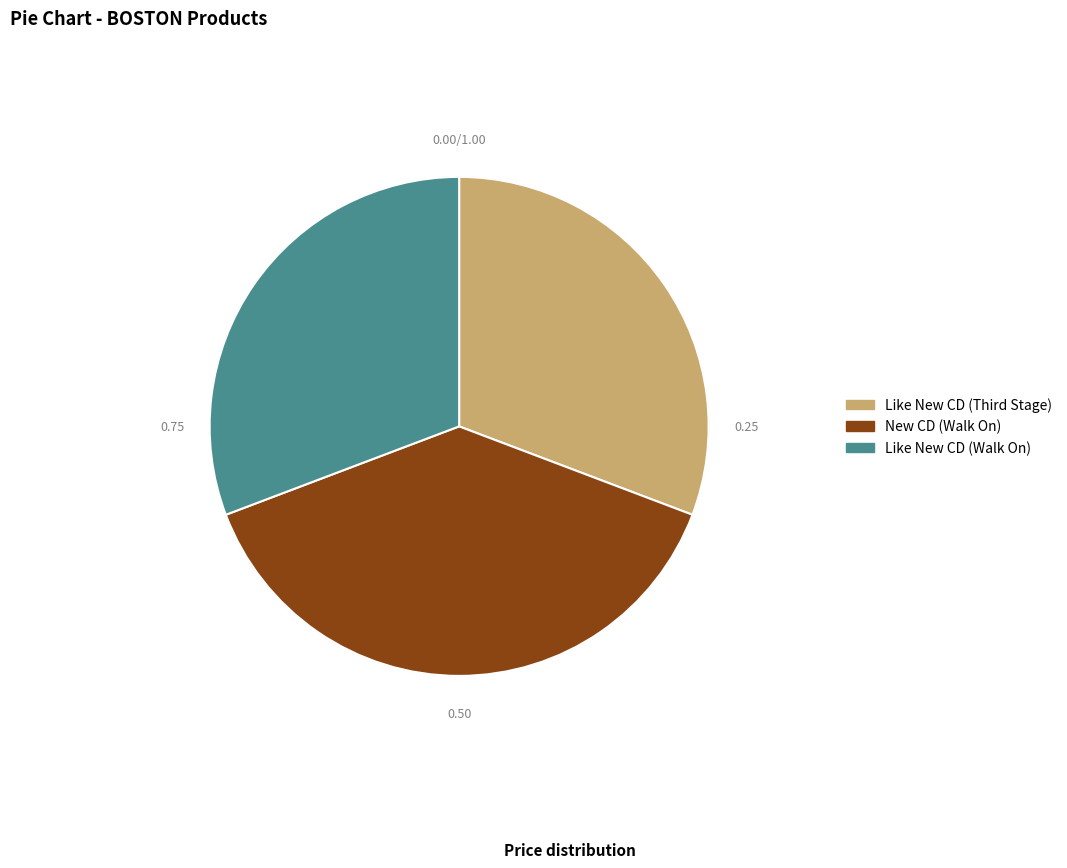

How many slices are in this pie chart?

3